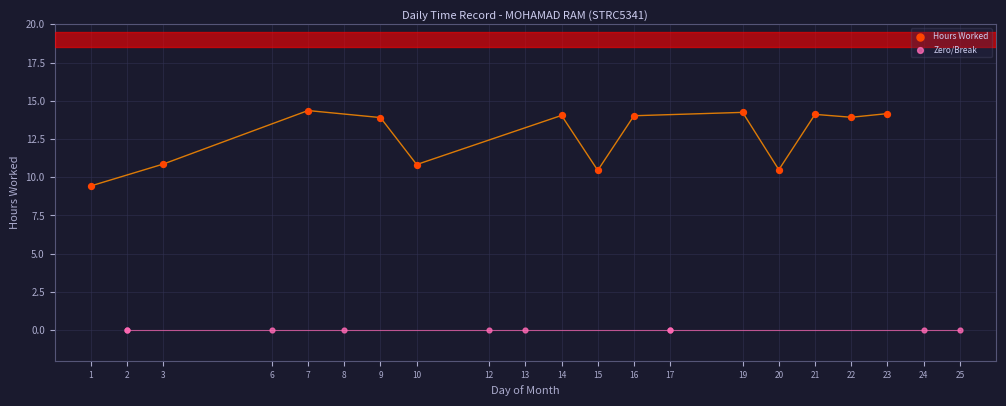

Which series contains the highest Y value?

Hours Worked